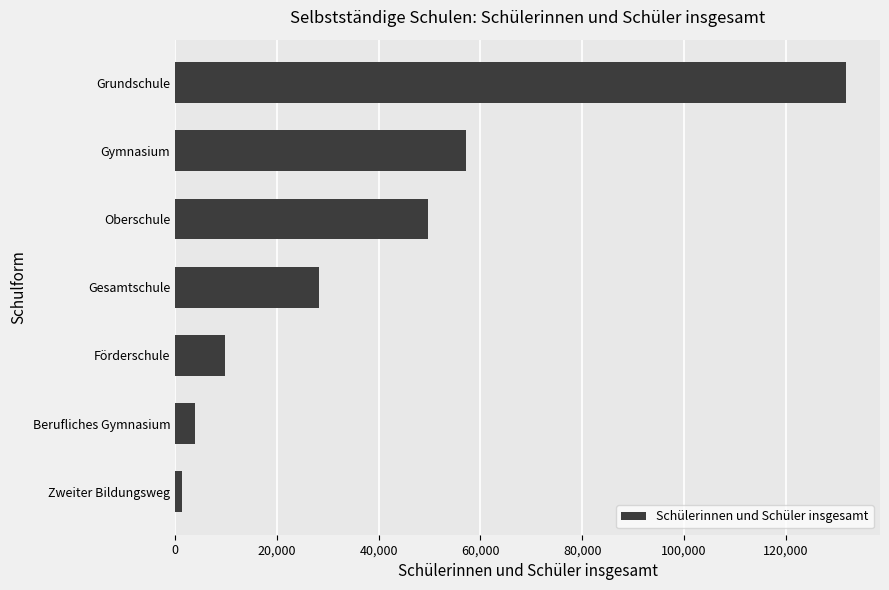

Where is the data nearest to the value 66620?

Gymnasium